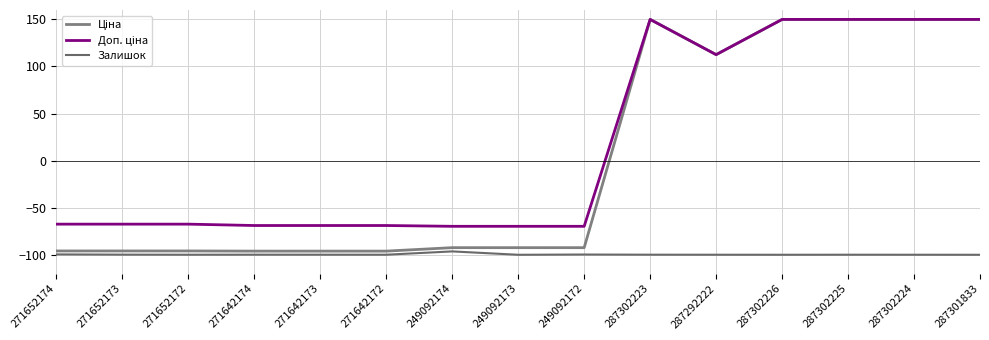

What is the label of the 4th point from the left?

271642174